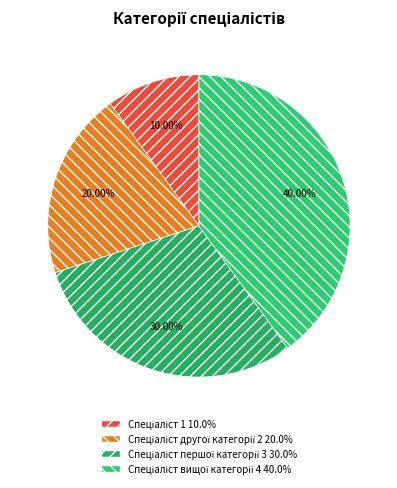

Which category has the smallest portion of the pie?

Спеціаліст